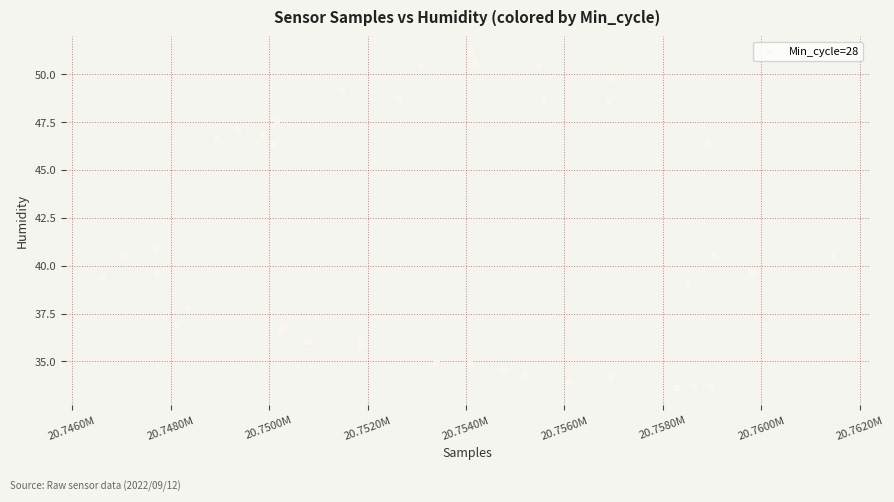

What Y value in the scatter plot is closest to 42?

40.9